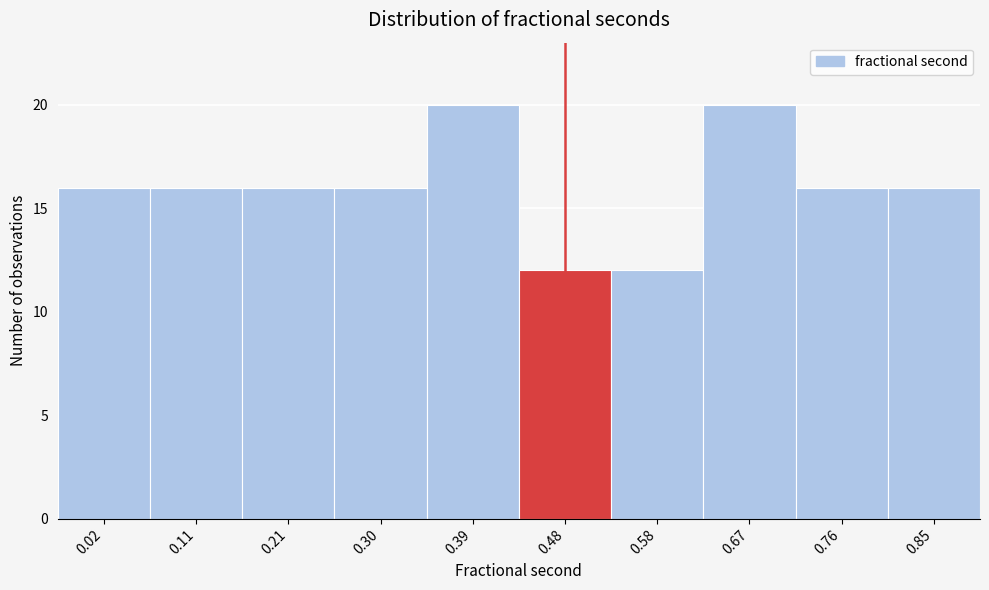

Reading left to right, extract all data points from this chart.

16	16	16	16	20	12	12	20	16	16